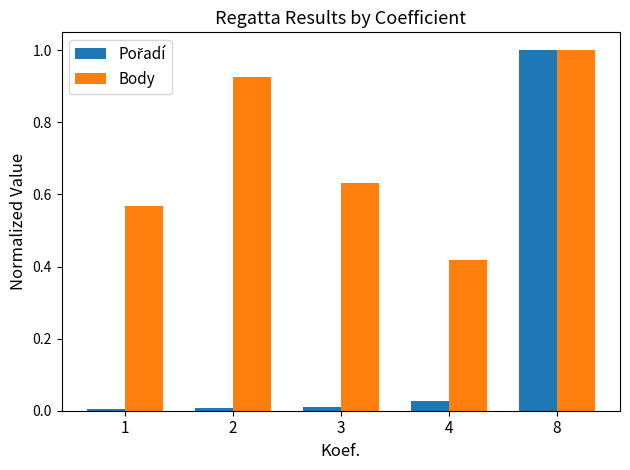

What is the sum of the Body values at 4 and 8?

1.4